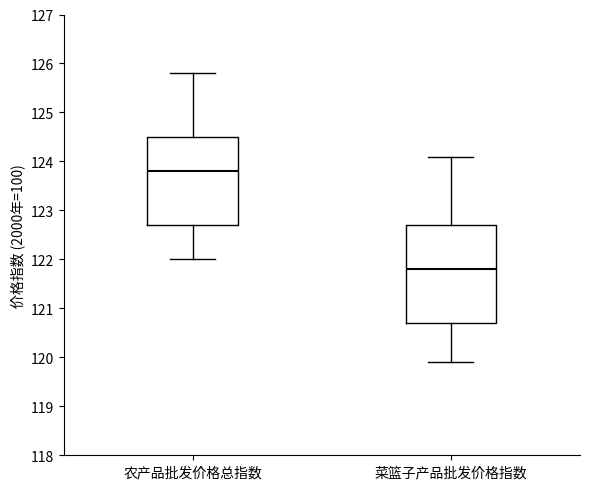

Which box is the tallest, from its lower edge to its upper edge?

菜篮子产品批发价格指数